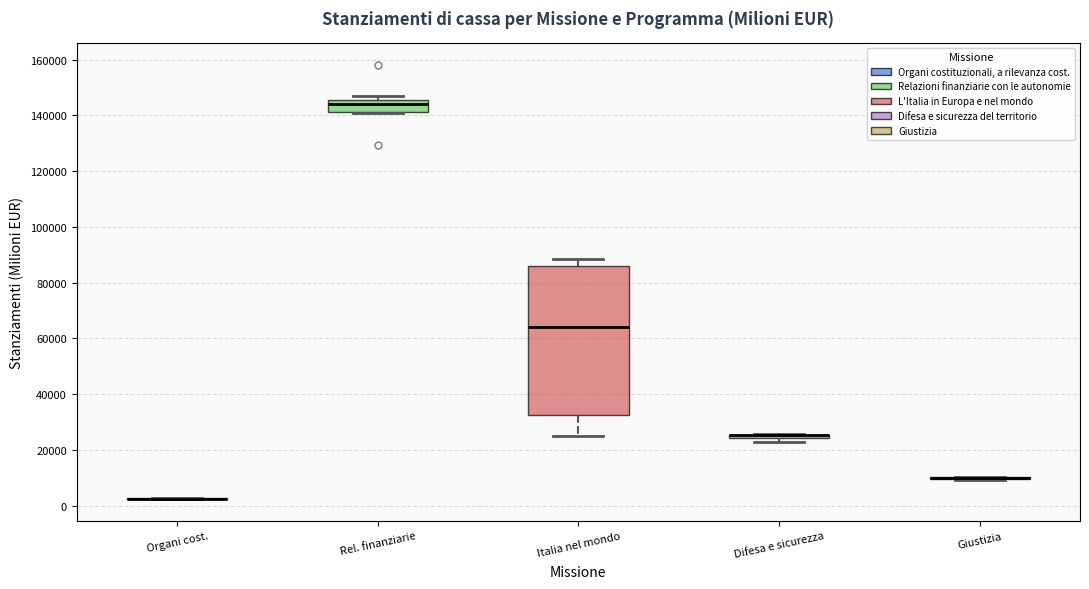

Comparing the boxes themselves (not the whiskers), which one is the tallest?

Italia nel mondo